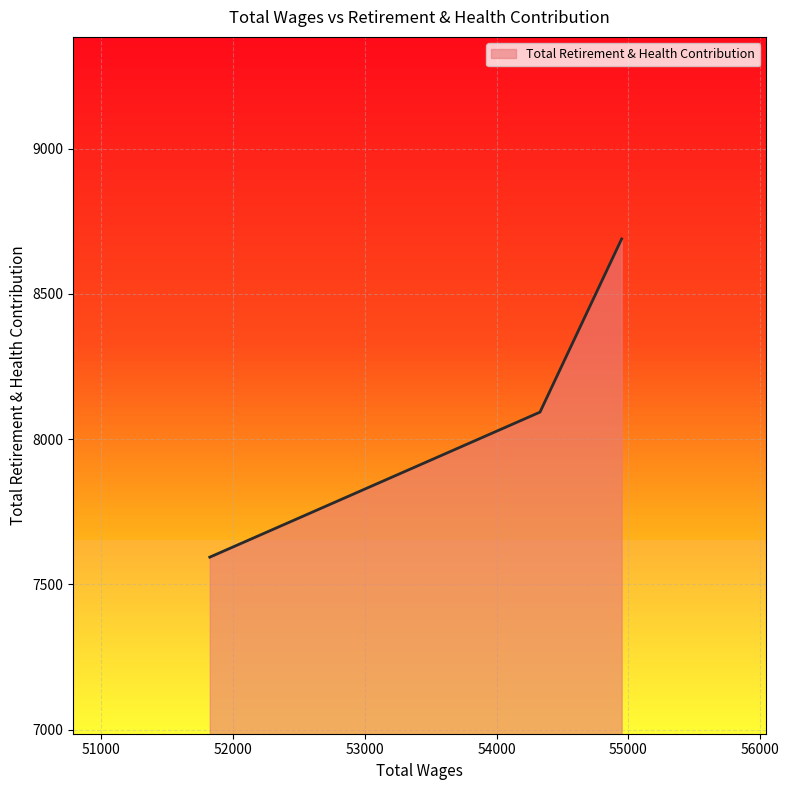

What is the average value?

8125